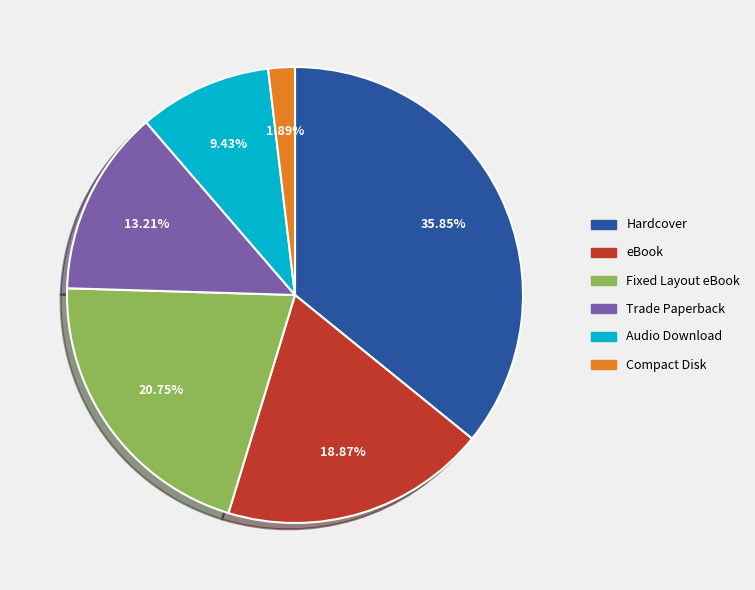

Which category has the smallest portion of the pie?

Compact Disk